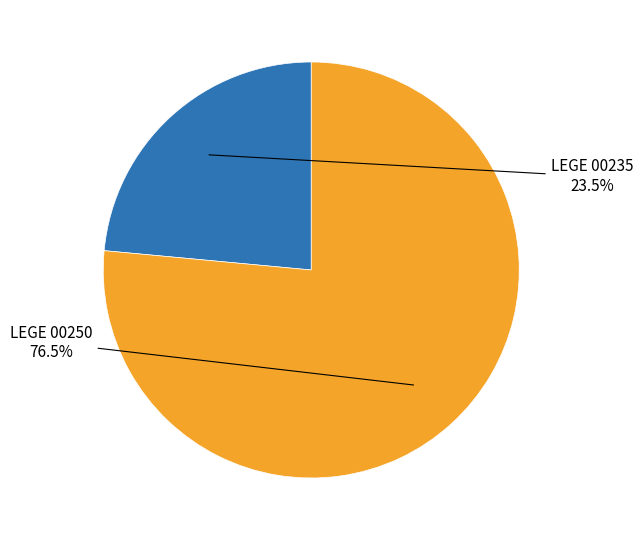

What is the smallest slice in the pie chart?

LEGE 00235